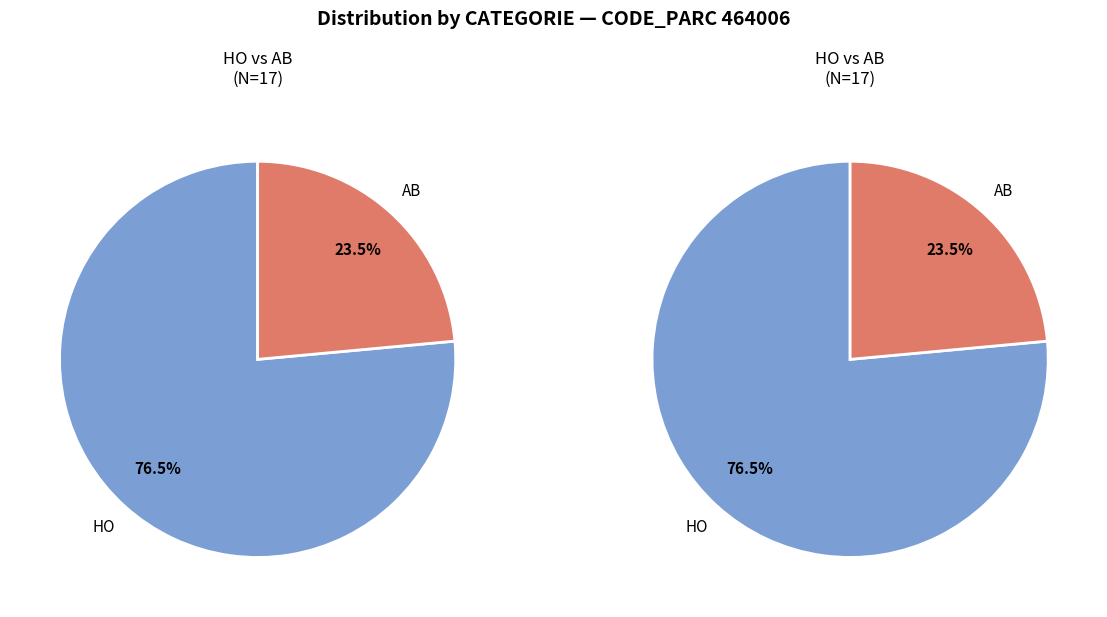

Between AB and HO, which is larger?

HO